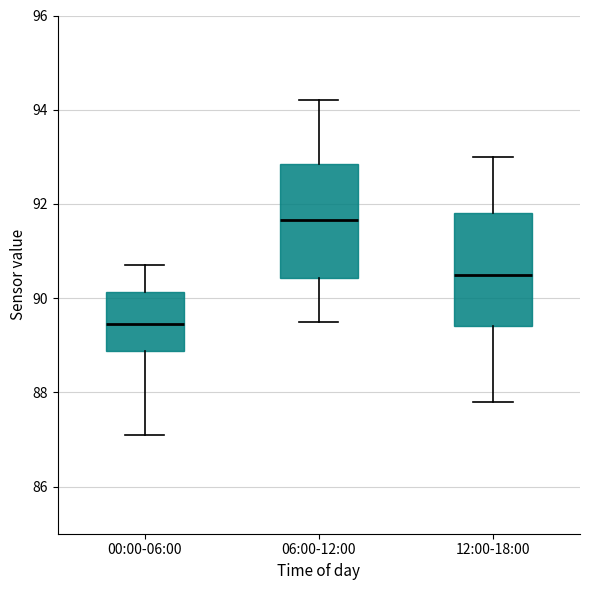

Where does the lower whisker of the box for 12:00-18:00 end on the y-axis? The values are not printed on the chart, so give them approximately, as read against the axis.

87.8